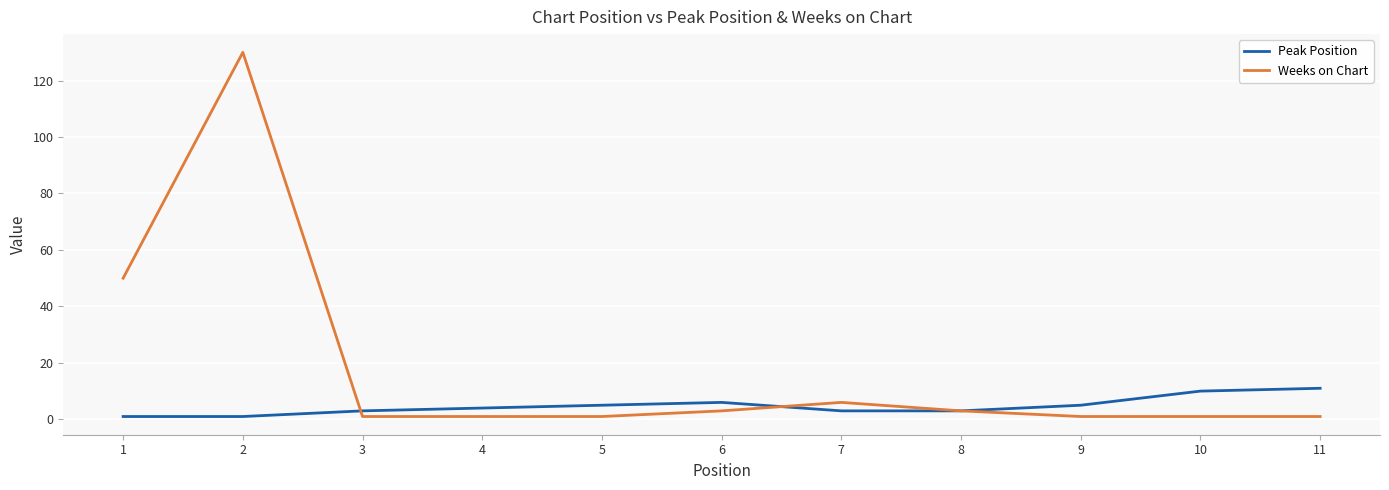

What is the difference between the maximum and minimum values in the Weeks on Chart series?

129